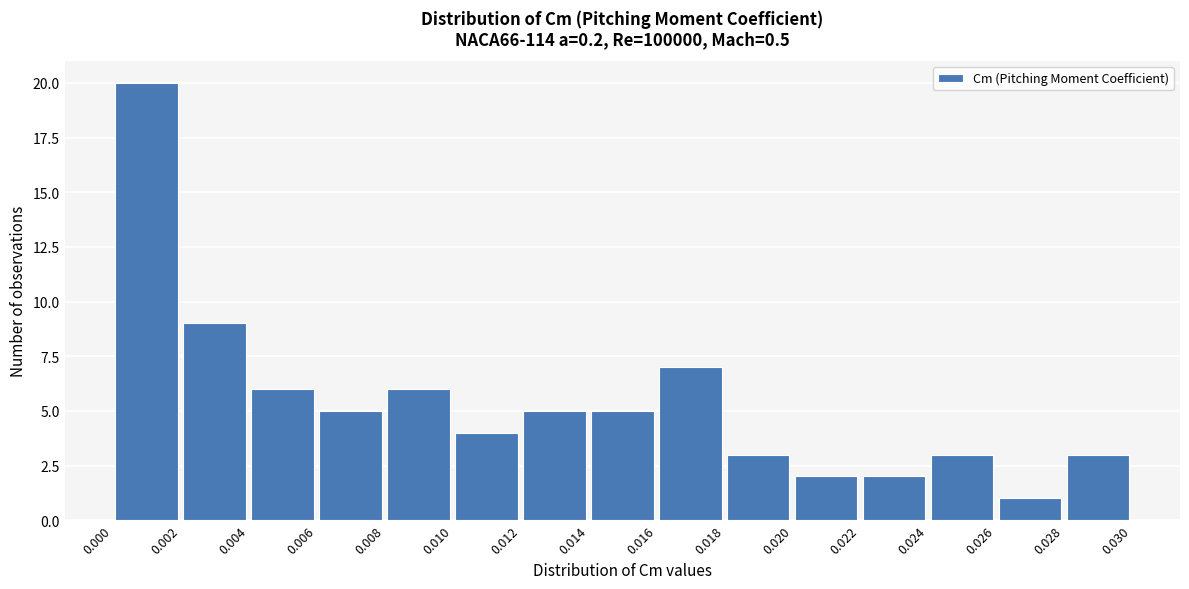

What is the height of the bar covering 0.018 to 0.020 on the x-axis? The values are not printed on the chart, so give them approximately, as read against the axis.

3